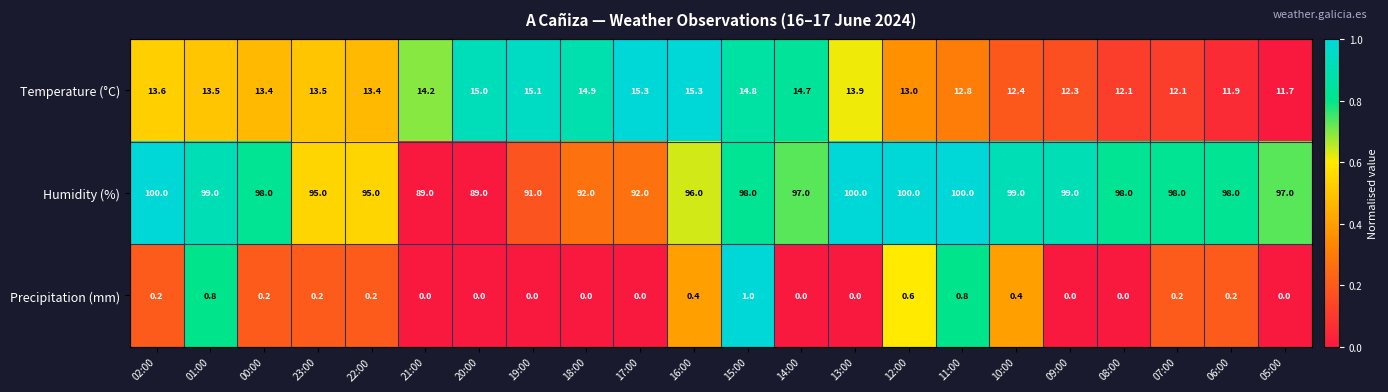

The Humidity (%) series shows 156.0 at 12:00. True or false?

False